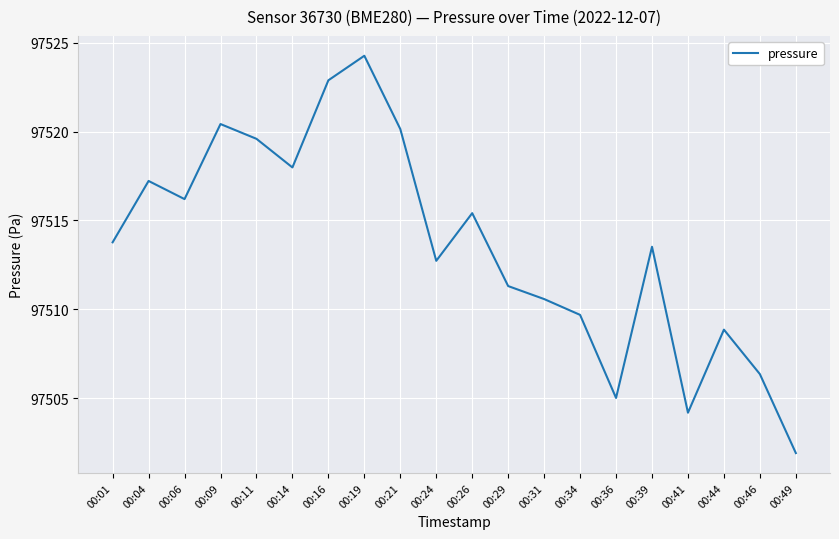

List the labels in order of value, largest first.

00:19, 00:16, 00:09, 00:21, 00:11, 00:14, 00:04, 00:06, 00:26, 00:01, 00:39, 00:24, 00:29, 00:31, 00:34, 00:44, 00:46, 00:36, 00:41, 00:49